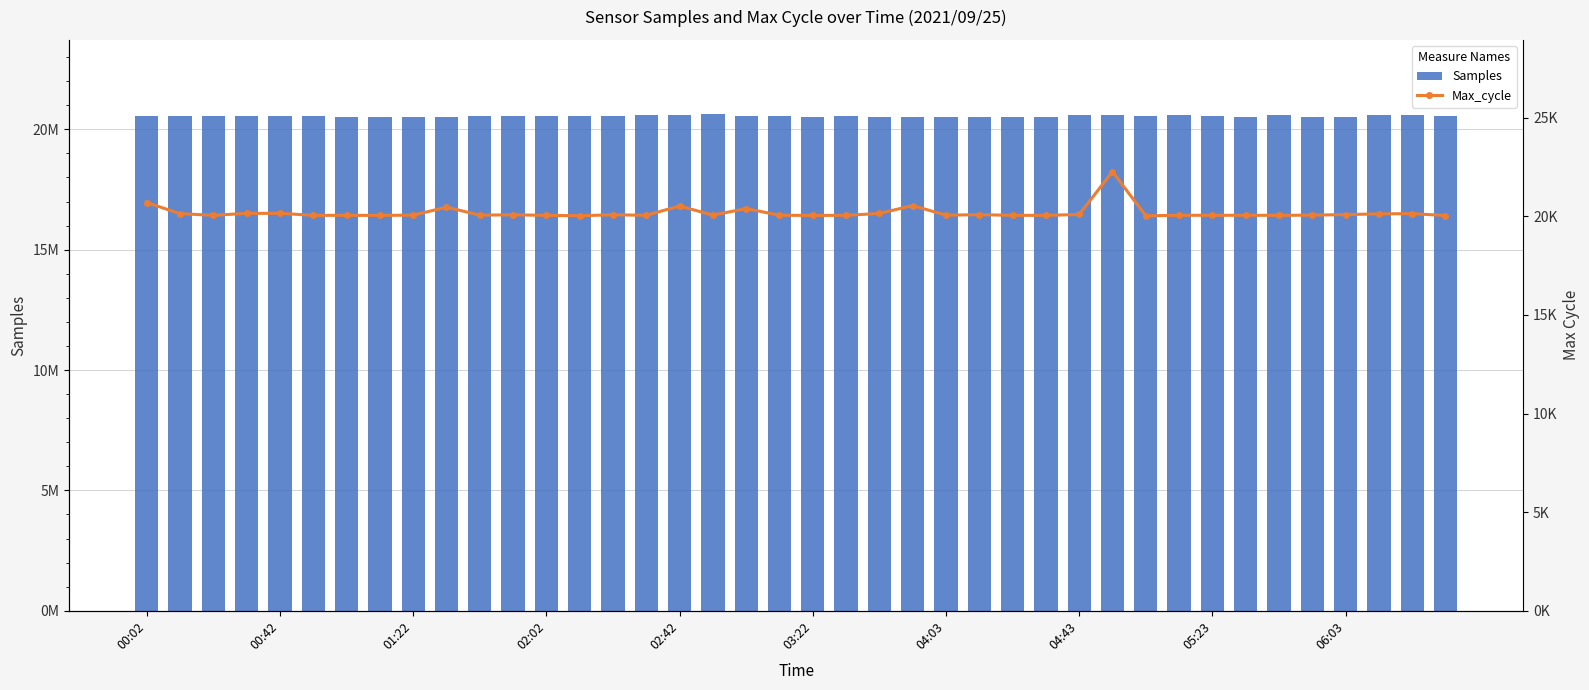

Which series changed the most between 04:43 and 30?

Samples